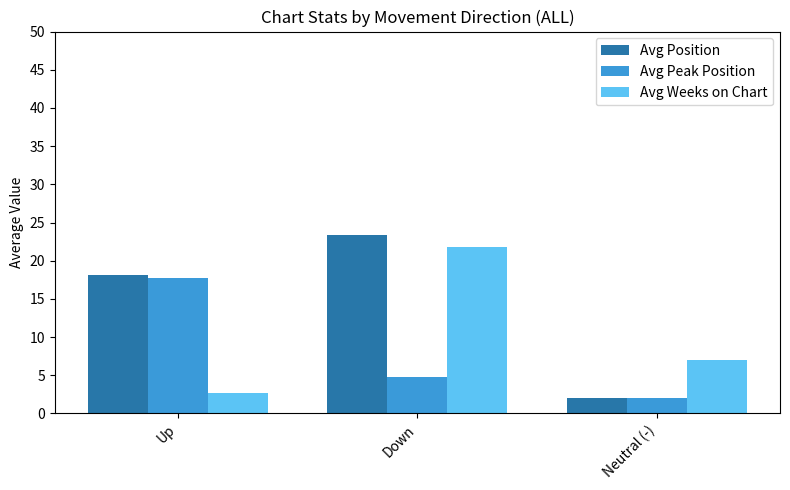

Which series has the largest total across all categories?

Avg Position